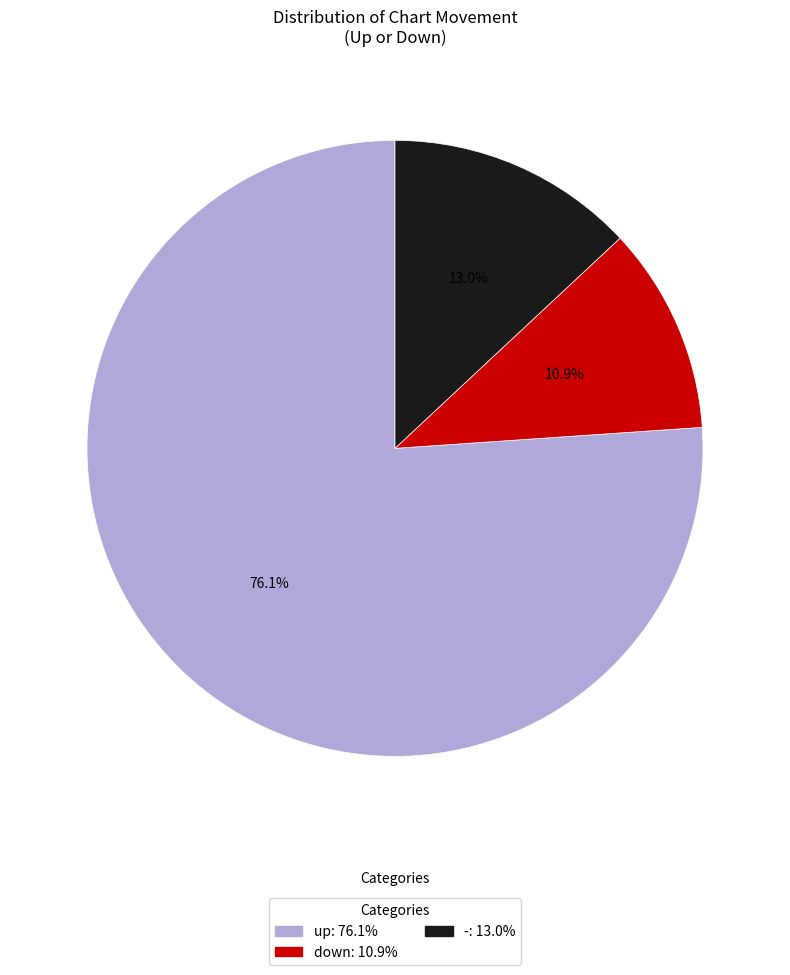

Rank the categories by value from highest to lowest.

up, -, down